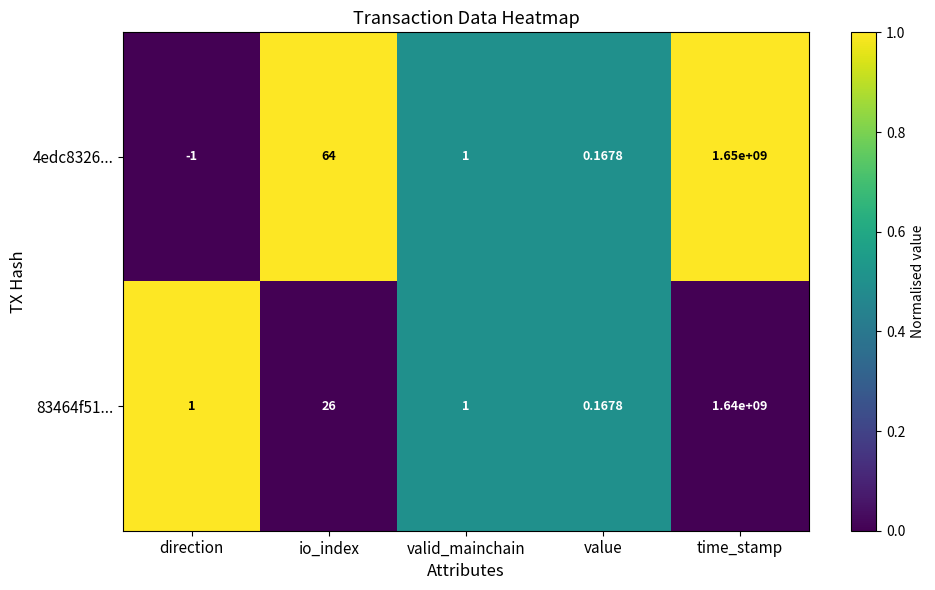

At how many categories does at least one series exceed 0?

5